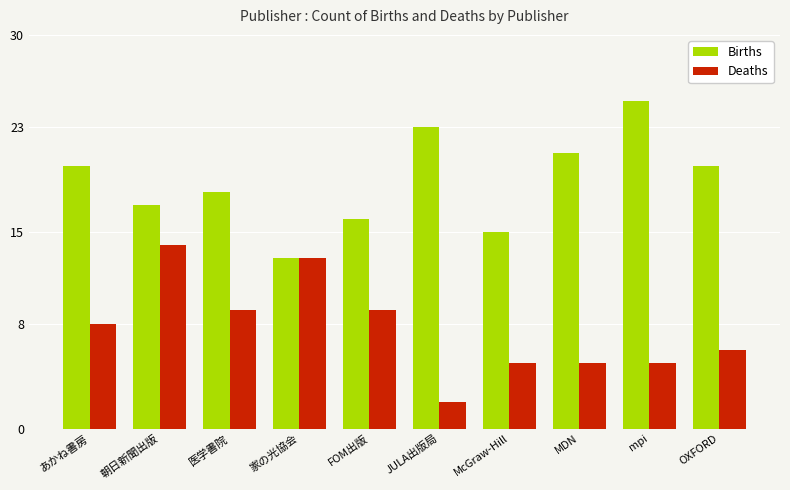

What is the lowest value of the Deaths series?

2